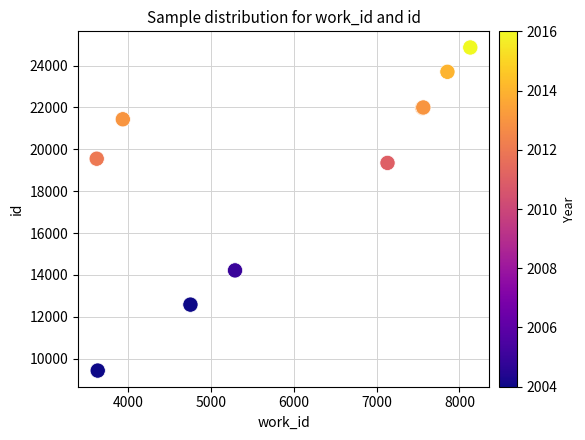

What Y value in the scatter plot is closest to 17149?

19352